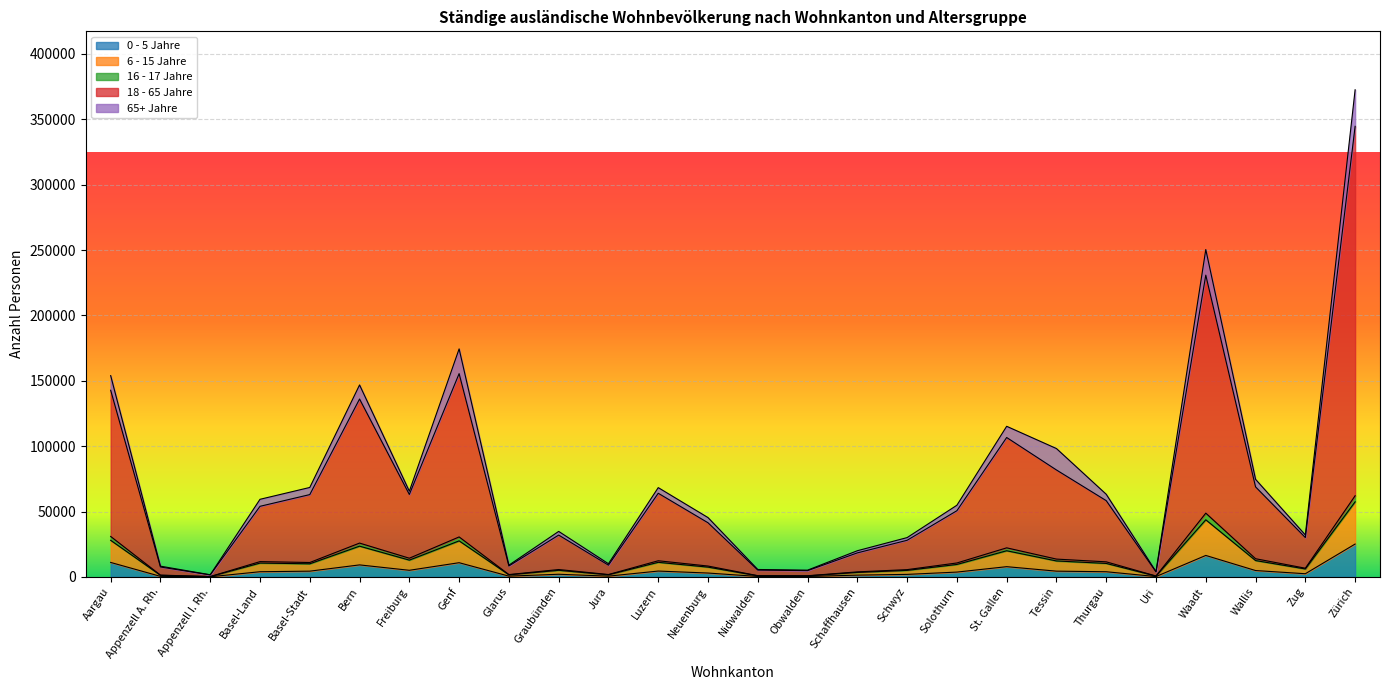

What position from the right is Schwyz?

10